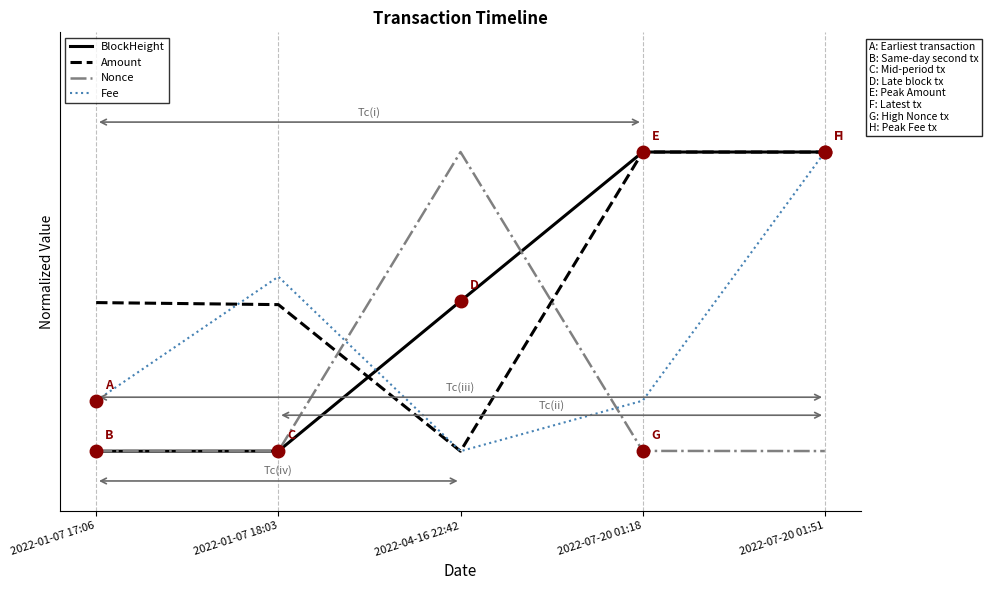

What are all the series names shown in the legend?

BlockHeight, Amount, Nonce, Fee